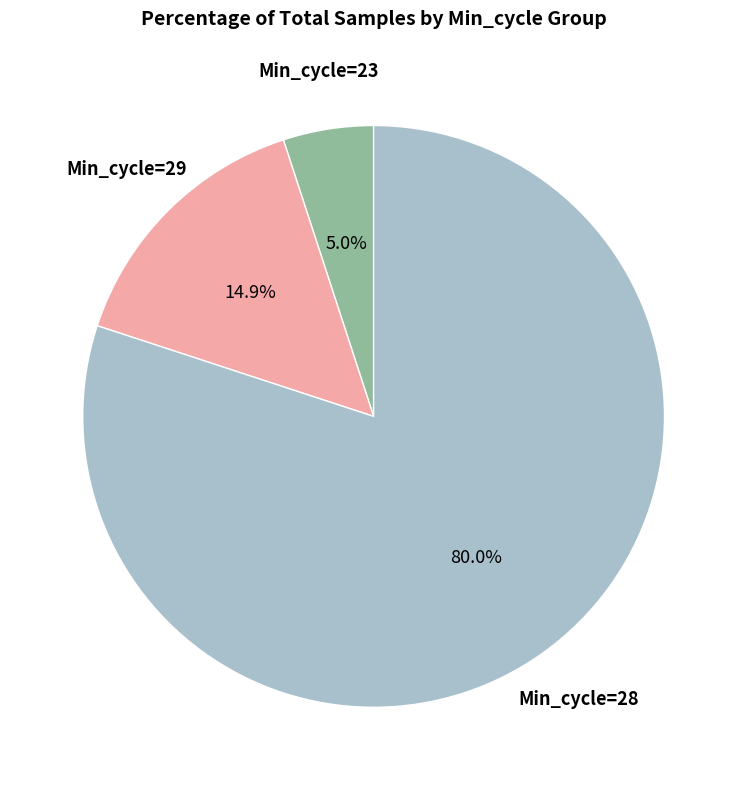

Does any single category account for the majority?

Yes